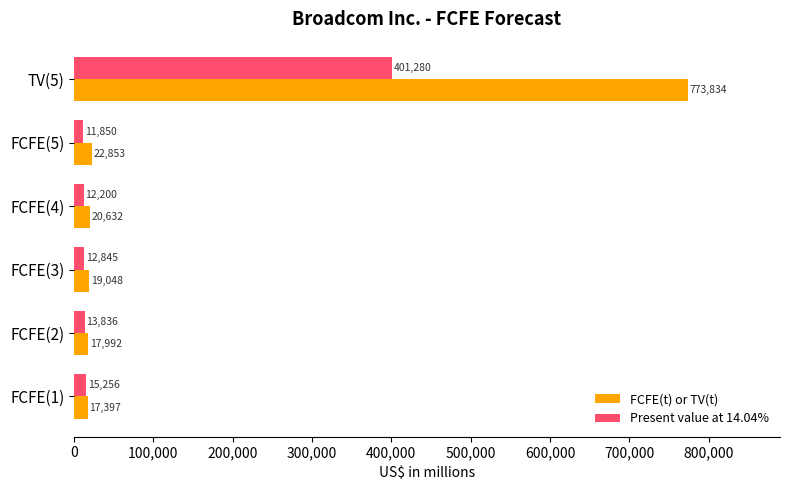

What is the difference between the highest and lowest values at FCFE(3)?

6203